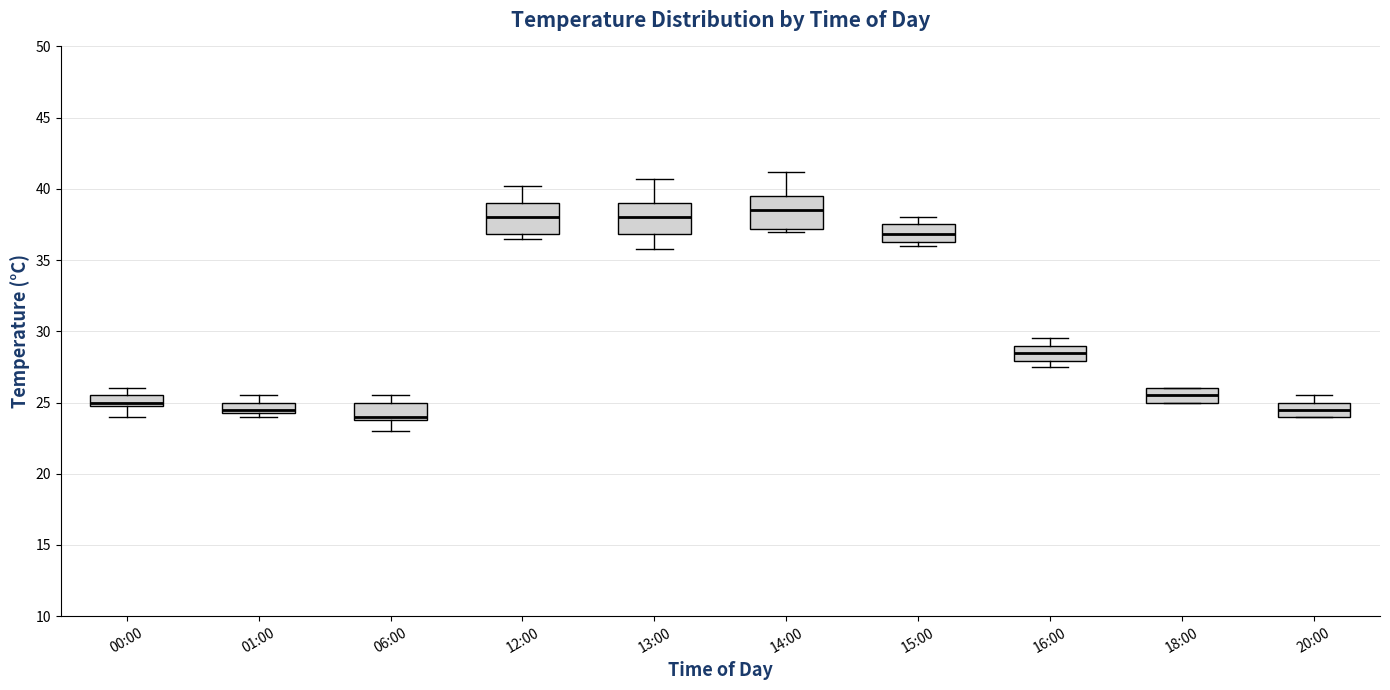

Which box has the lowest median line?

06:00